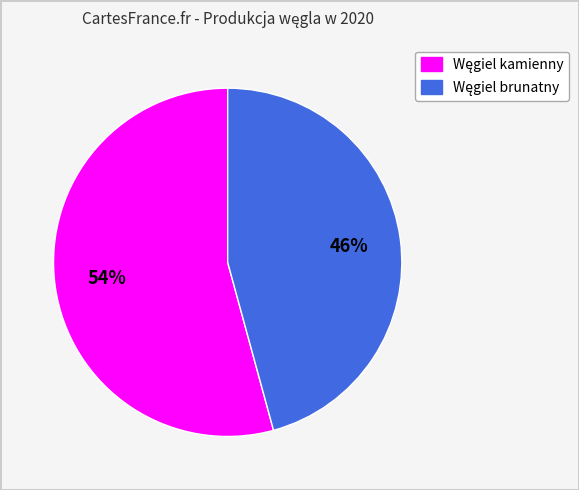

Is there any slice that represents more than half of the pie?

Yes